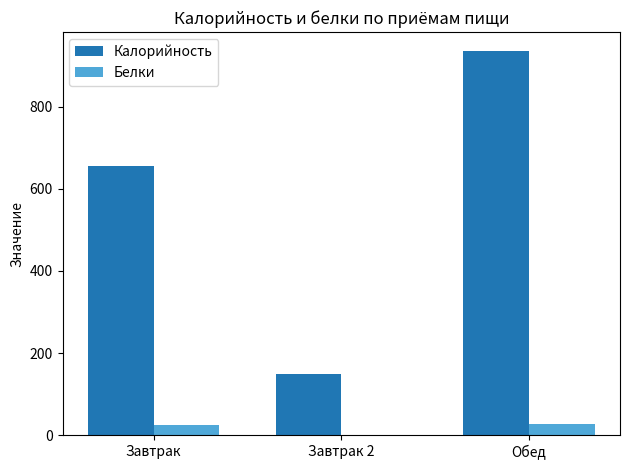

What is the average value of the Белки series?

17.7